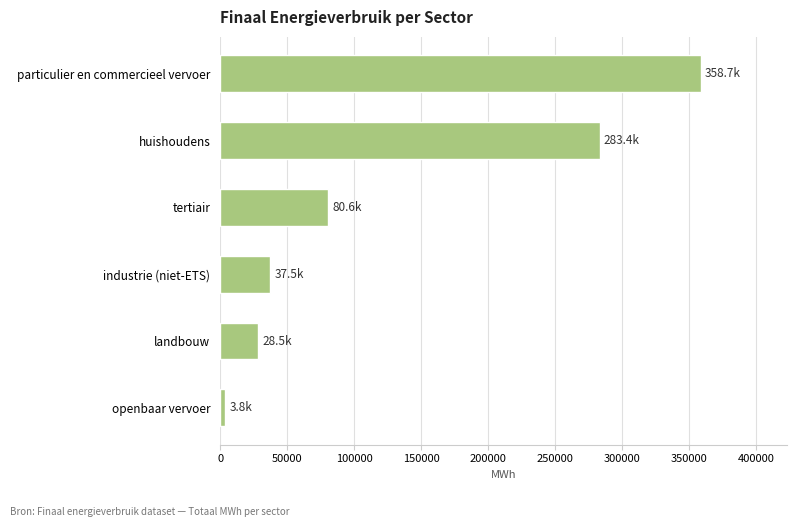

Where is the data nearest to the value 181248?

tertiair